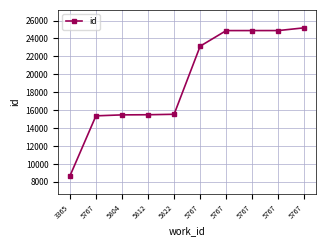

What is the average value?

19347